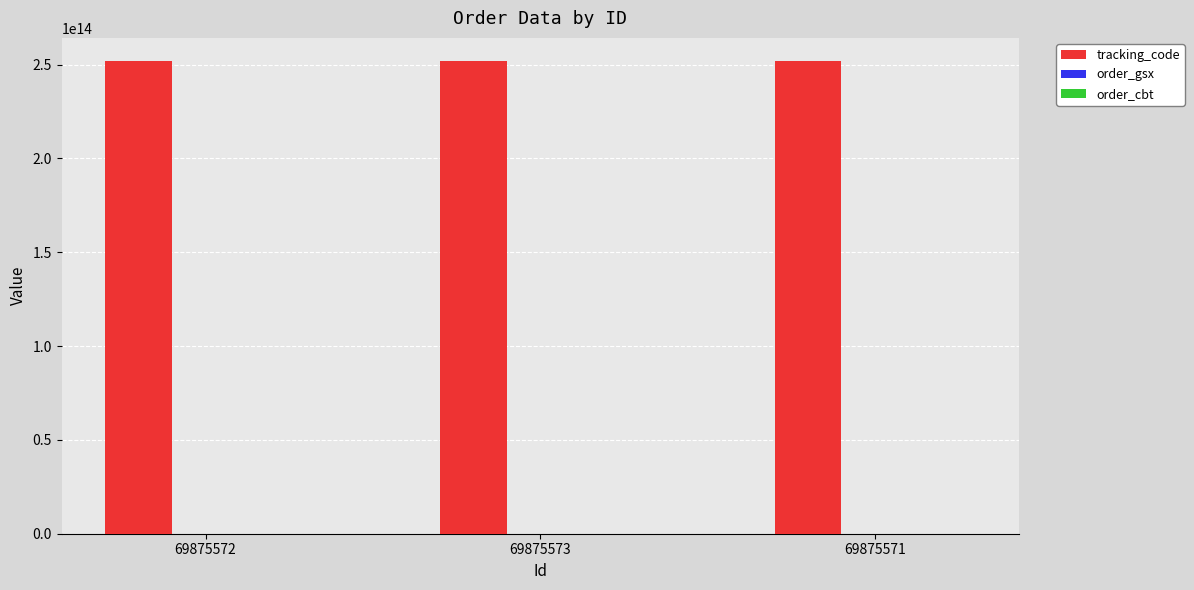

Reading left to right, transcribe all the data shown in this chart.

tracking_code: 69875572=251675312566240	69875573=251675312566240	69875571=251675312566240
order_gsx: 69875572=566240	69875573=566240	69875571=566240
order_cbt: 69875572=251675312	69875573=251675312	69875571=251675312